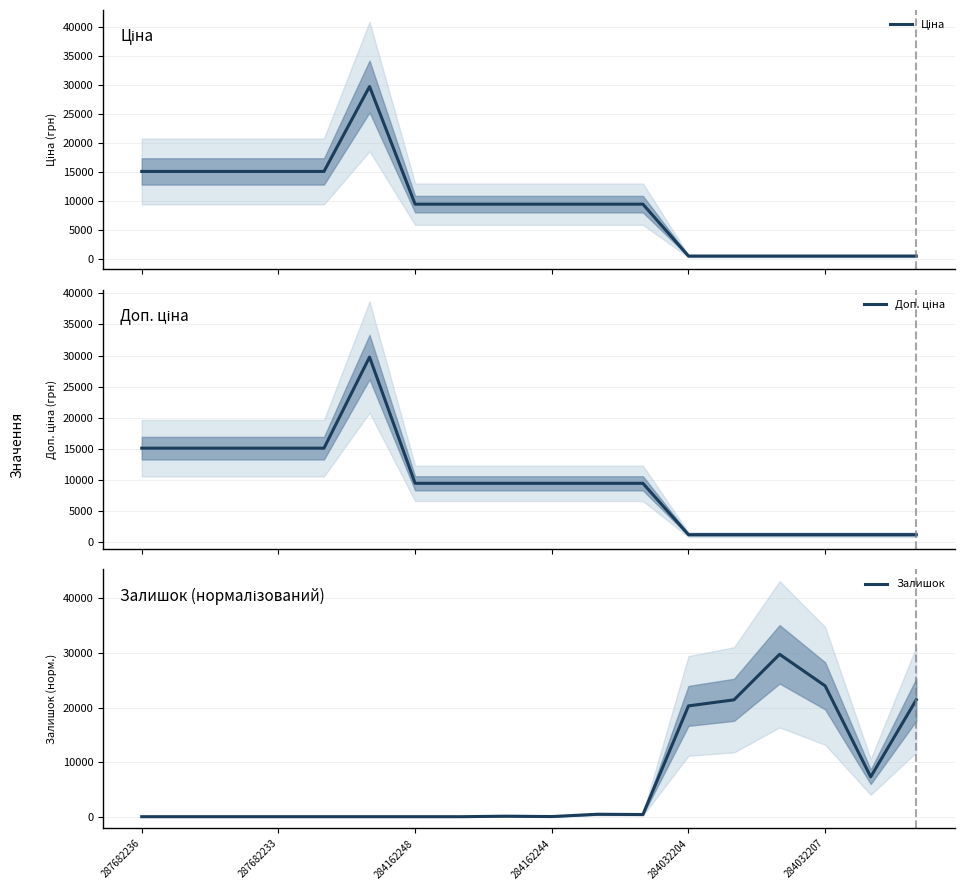

What position from the right is 287682236?

18